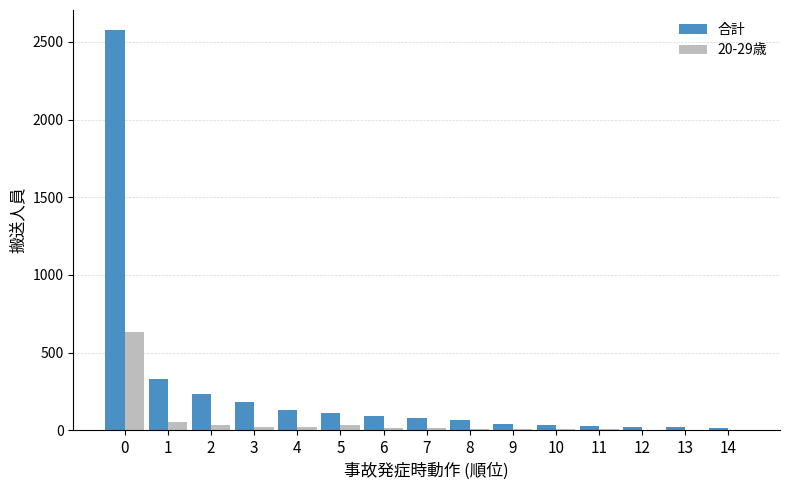

Between 0 and 10, which series saw the biggest shift?

合計